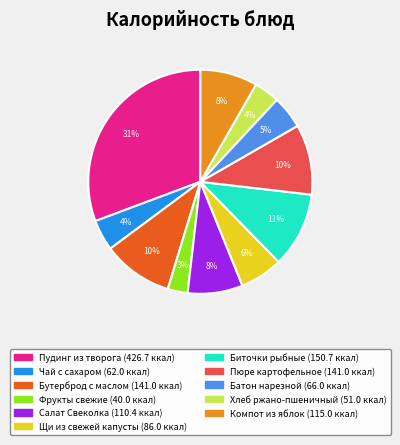

Does any single category account for the majority?

No